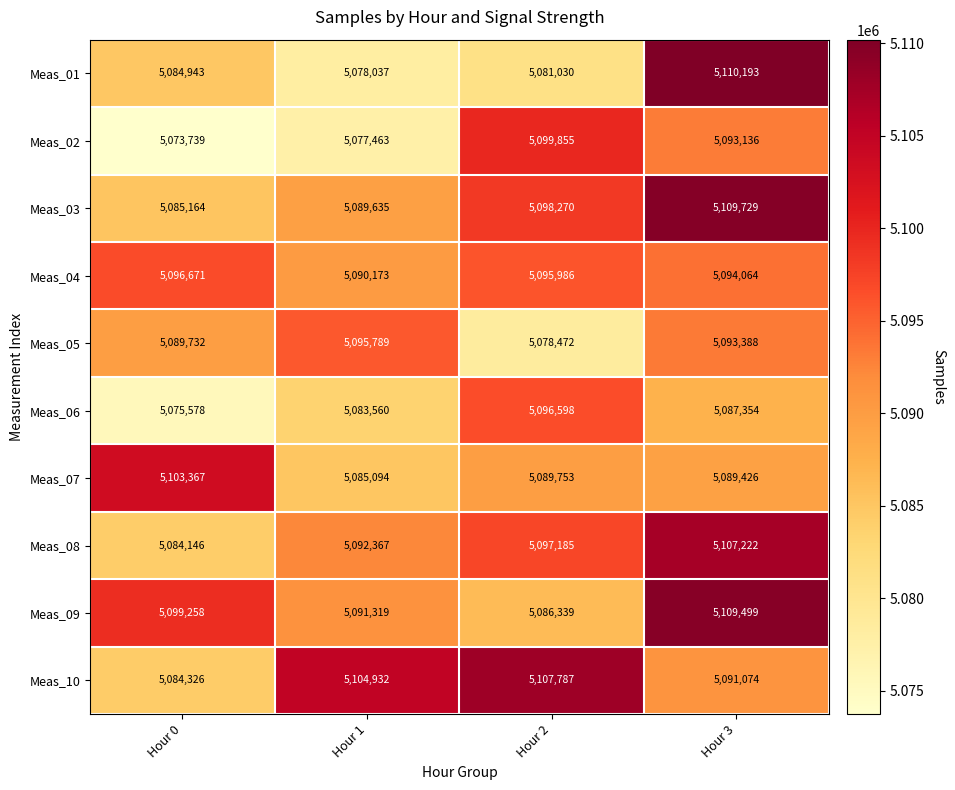

What is the difference between the highest and lowest values at Hour 0?

29628